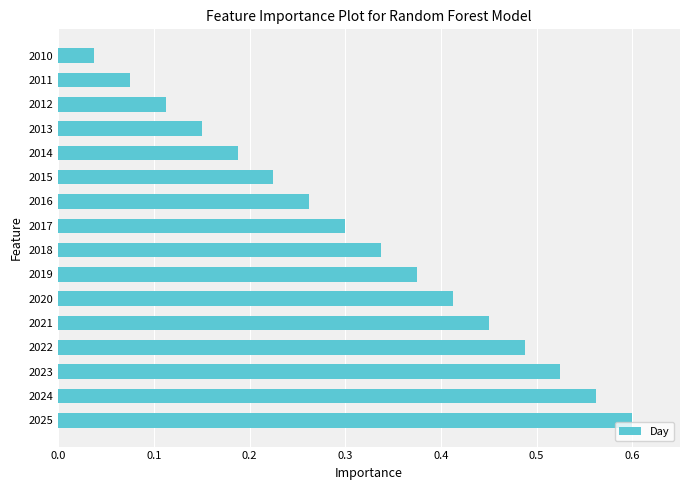

Which has a higher value, 2018 or 2010?

2018